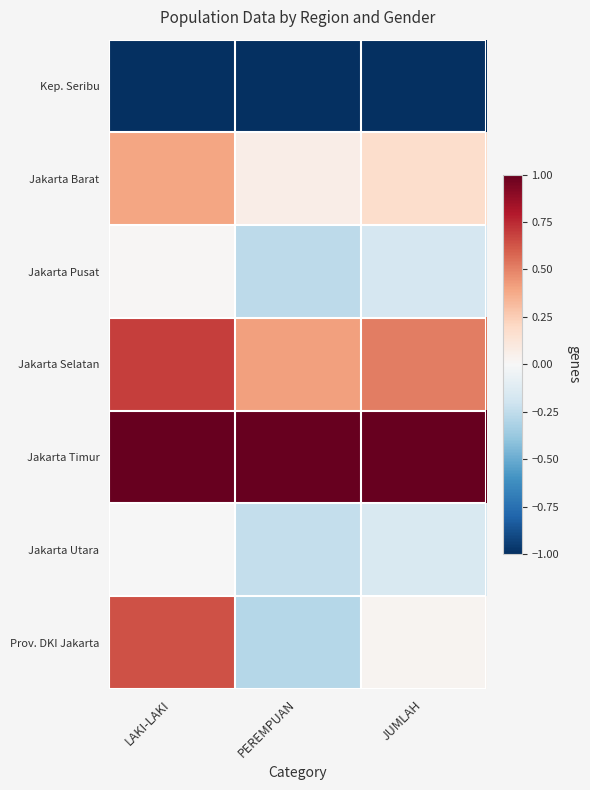

What is the difference between the highest and lowest values at LAKI-LAKI?

2.0